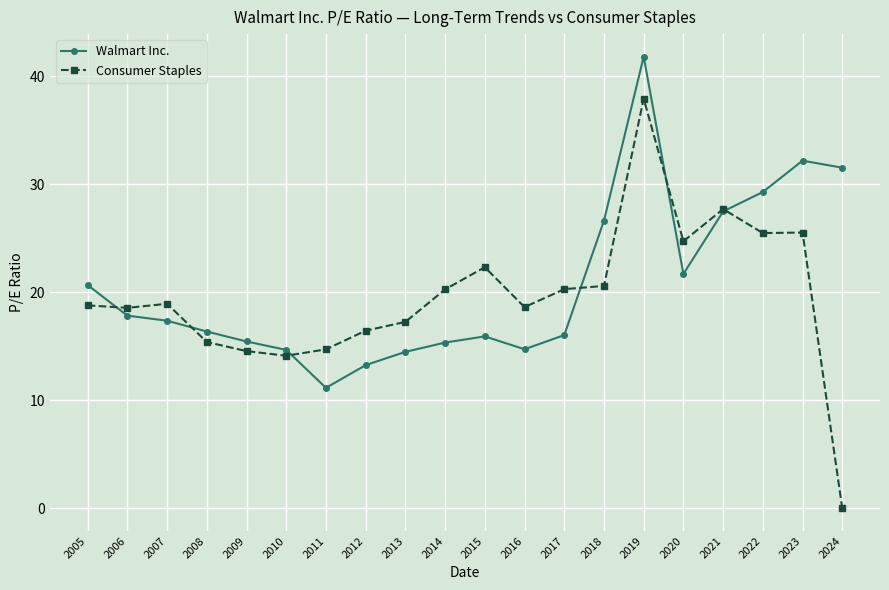

Which series ends up on top after the final intersection of Consumer Staples and Walmart Inc.?

Walmart Inc.